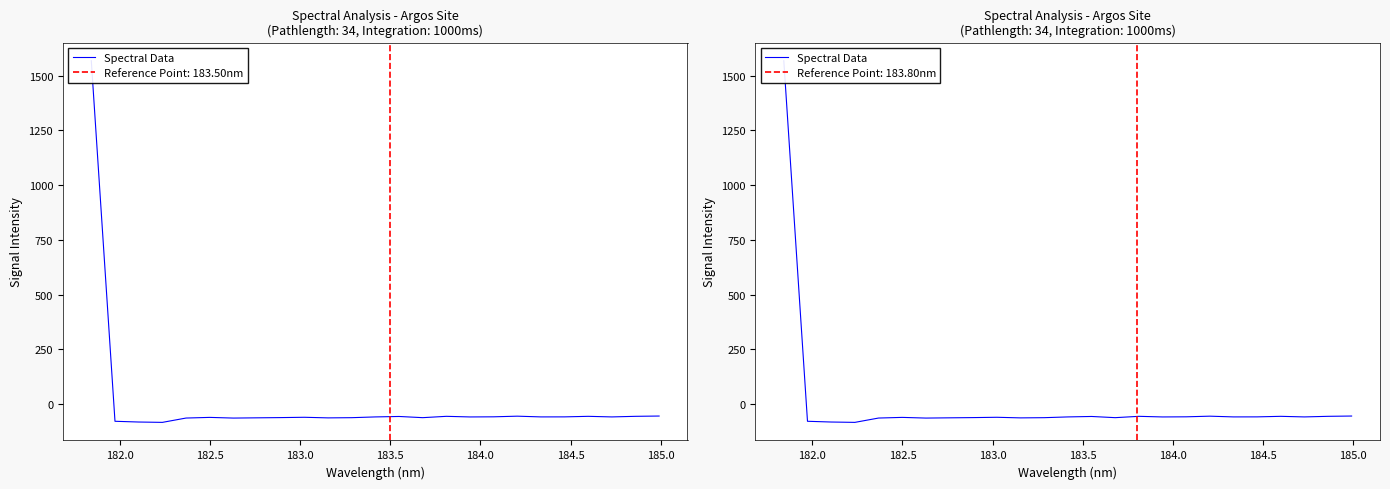

What position from the left is 183.5?

5